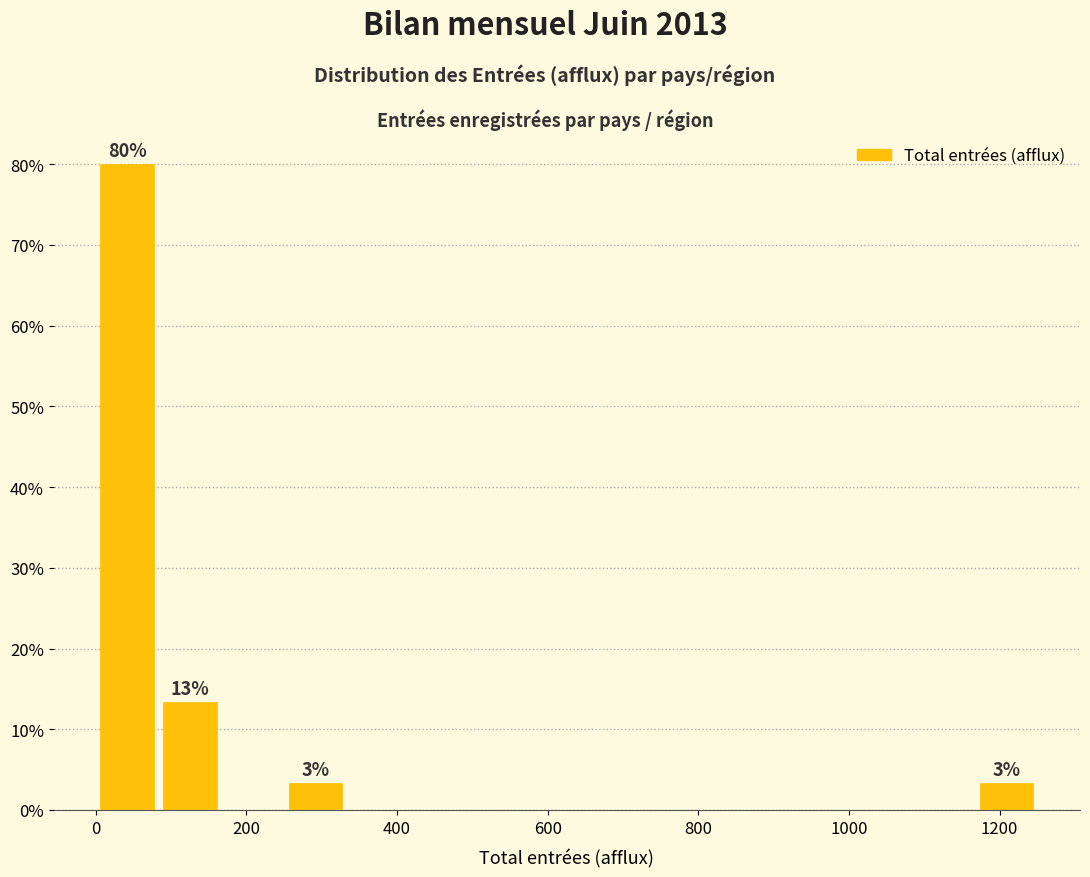

Over which range of the x-axis is the bar tallest?

0 to 80